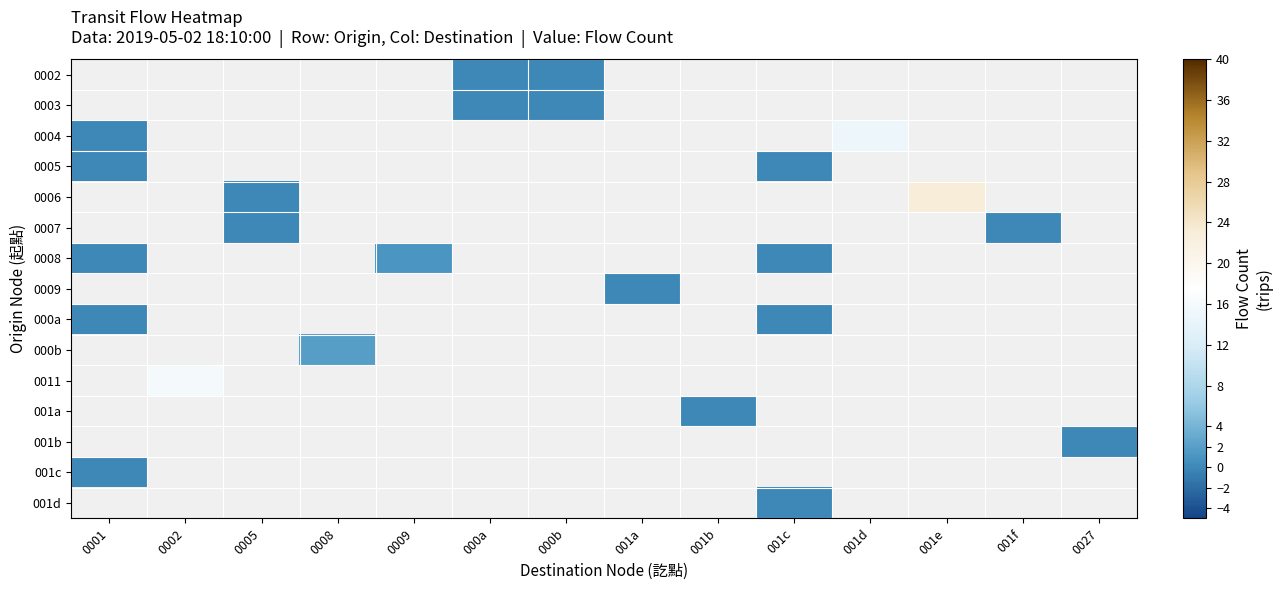

The 0008 series shows 0.0 at 001c. True or false?

True